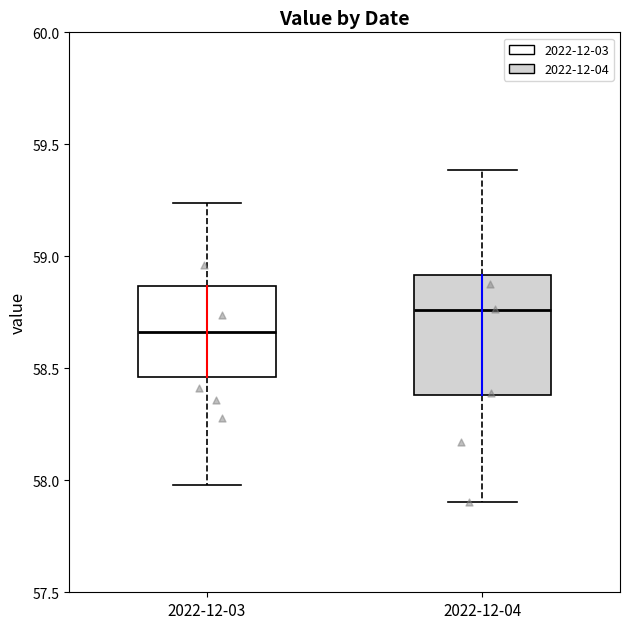

Where is the upper edge of the box for 2022-12-03 on the y-axis? The values are not printed on the chart, so give them approximately, as read against the axis.

58.85